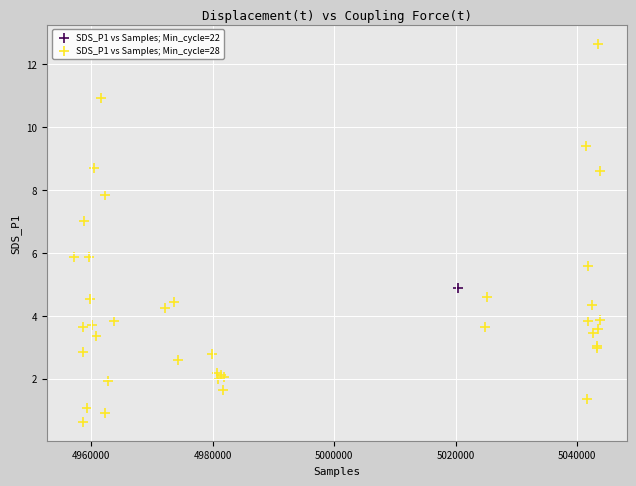

What are all the series names shown in the legend?

SDS_P1 vs Samples; Min_cycle=22, SDS_P1 vs Samples; Min_cycle=28